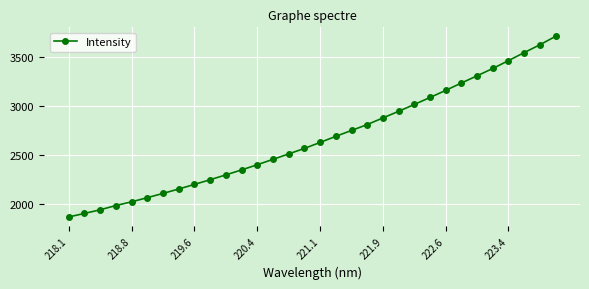

How many lines are shown in the chart?

1